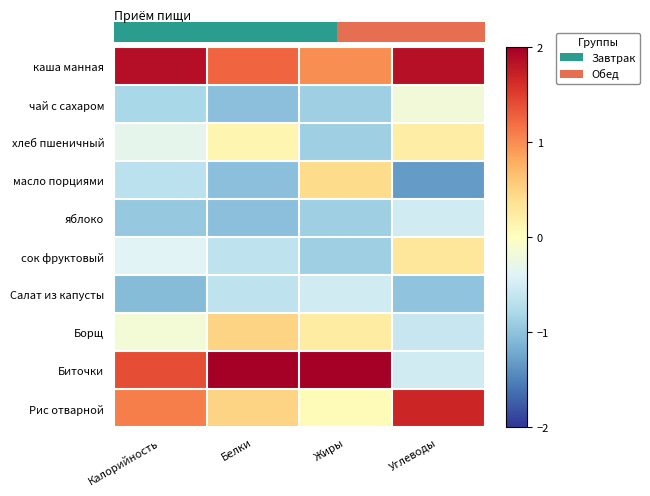

At which label is Борщ closest to 0?

Калорийность